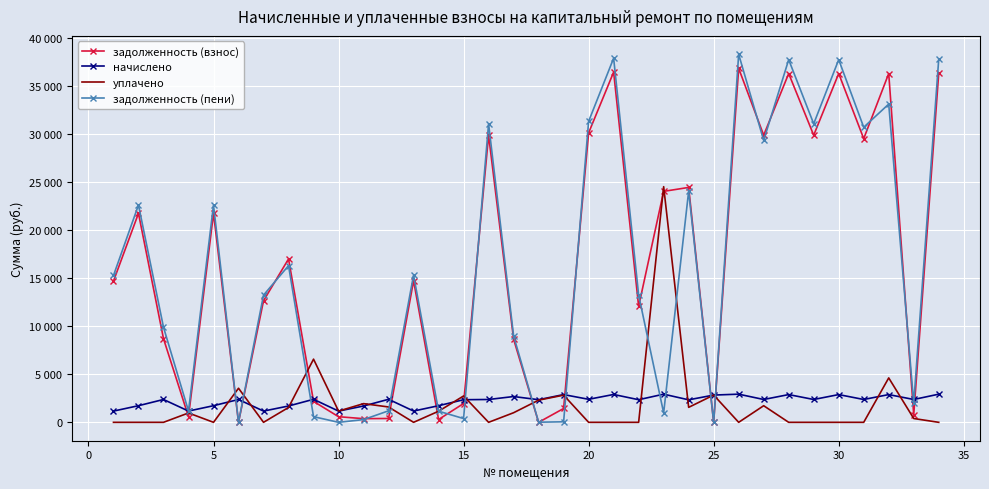

What is the value of the задолженность (пени) point at the 34th from the left?

37842.9